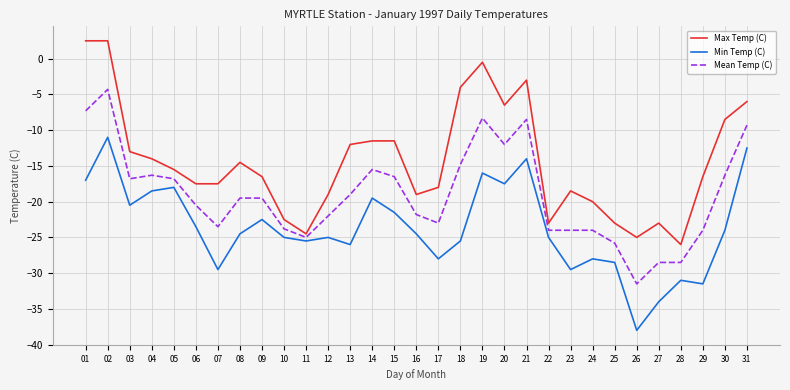

Reading right to left, extract all data points from this chart.

Max Temp (C): 31=-6.0	30=-8.5	29=-16.5	28=-26.0	27=-23.0	26=-25.0	25=-23.0	24=-20.0	23=-18.5	22=-23.0	21=-3.0	20=-6.5	19=-0.5	18=-4.0	17=-18.0	16=-19.0	15=-11.5	14=-11.5	13=-12.0	12=-19.0	11=-24.5	10=-22.5	09=-16.5	08=-14.5	07=-17.5	06=-17.5	05=-15.5	04=-14.0	03=-13.0	02=2.5	01=2.5
Min Temp (C): 31=-12.5	30=-24.0	29=-31.5	28=-31.0	27=-34.0	26=-38.0	25=-28.5	24=-28.0	23=-29.5	22=-25.0	21=-14.0	20=-17.5	19=-16.0	18=-25.5	17=-28.0	16=-24.5	15=-21.5	14=-19.5	13=-26.0	12=-25.0	11=-25.5	10=-25.0	09=-22.5	08=-24.5	07=-29.5	06=-23.5	05=-18.0	04=-18.5	03=-20.5	02=-11.0	01=-17.0
Mean Temp (C): 31=-9.3	30=-16.3	29=-24.0	28=-28.5	27=-28.5	26=-31.5	25=-25.8	24=-24.0	23=-24.0	22=-24.0	21=-8.5	20=-12.0	19=-8.3	18=-14.8	17=-23.0	16=-21.8	15=-16.5	14=-15.5	13=-19.0	12=-22.0	11=-25.0	10=-23.8	09=-19.5	08=-19.5	07=-23.5	06=-20.5	05=-16.8	04=-16.3	03=-16.8	02=-4.3	01=-7.3